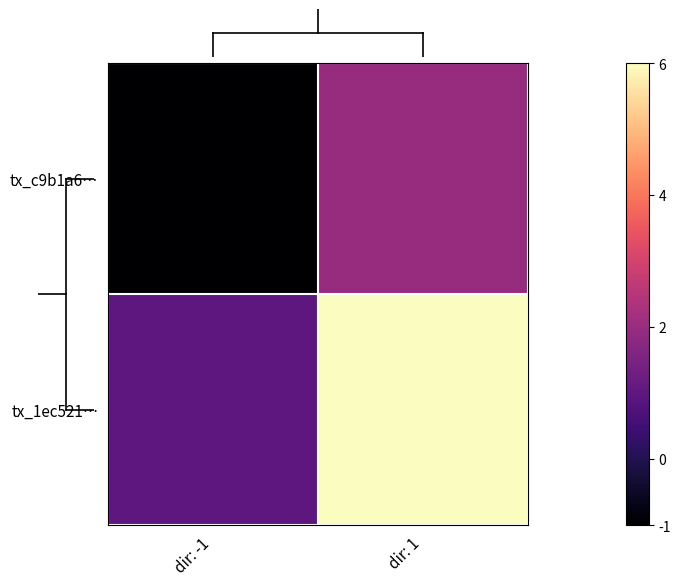

At dir: -1, list the series in order from smallest to largest.

tx_c9b1a6…, tx_1ec521…